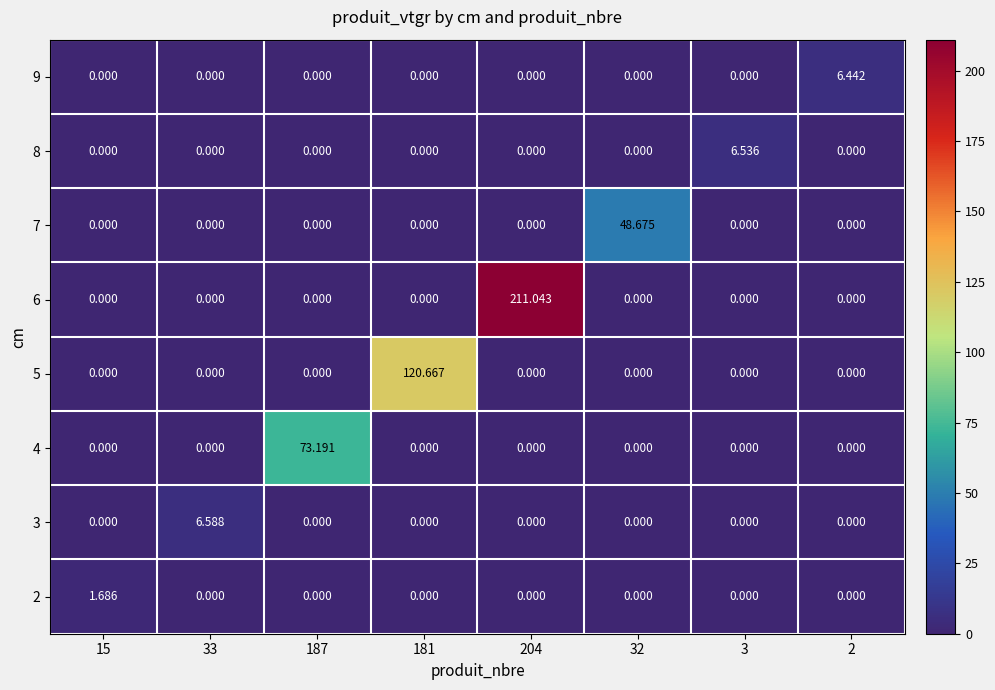

Which category has the lowest value across all series?

33